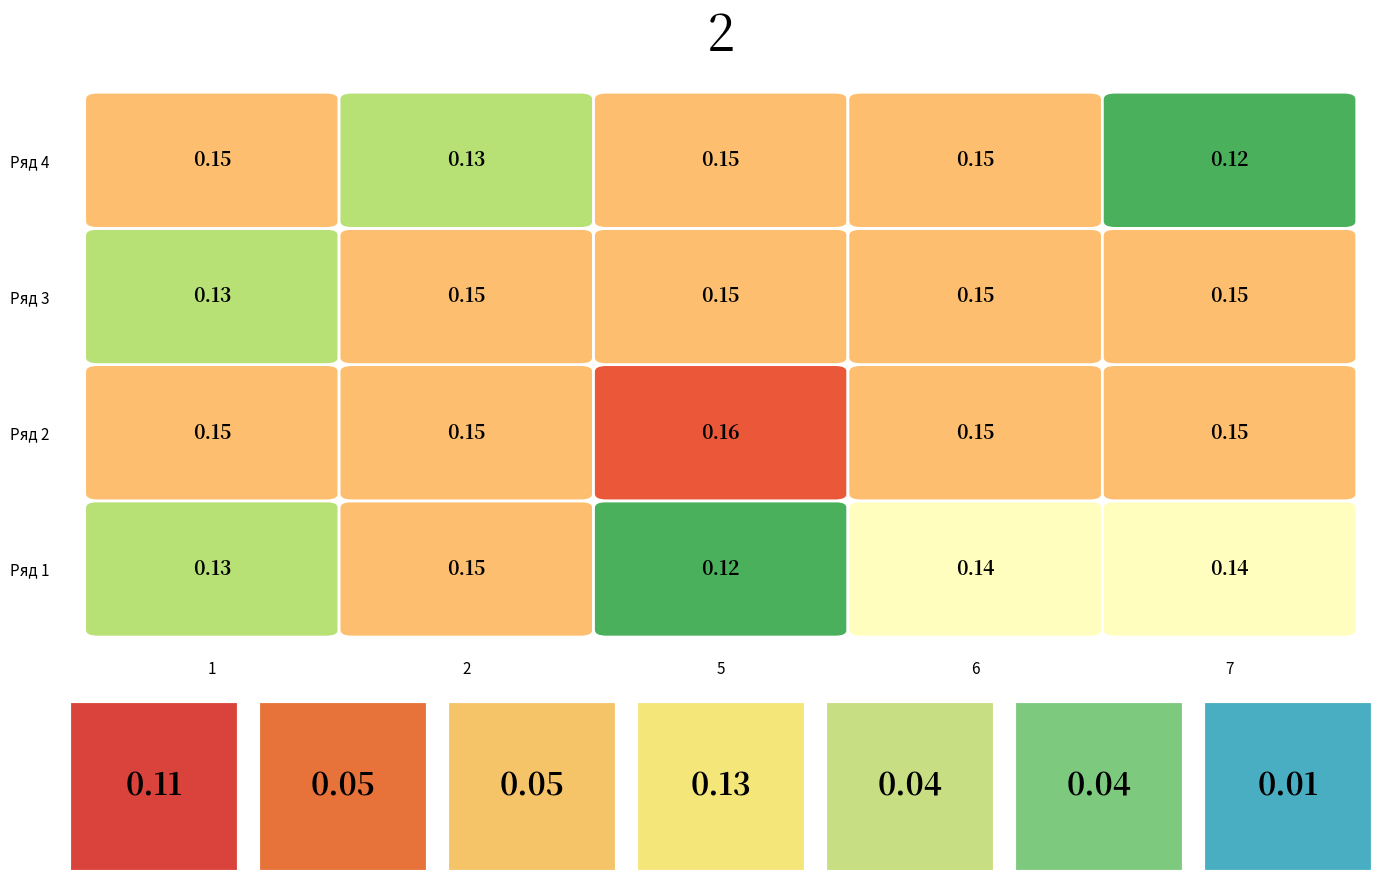

Is the value of Ряд 4 at 2 greater than the value of Ряд 3 at 2?

No